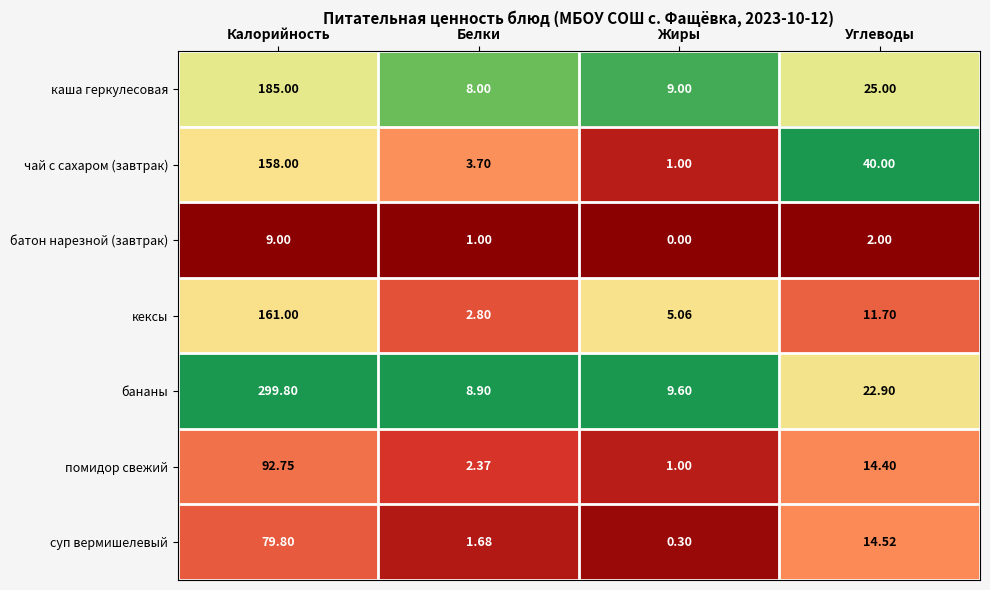

Rank the categories by батон нарезной (завтрак) value from highest to lowest.

Калорийность, Углеводы, Белки, Жиры